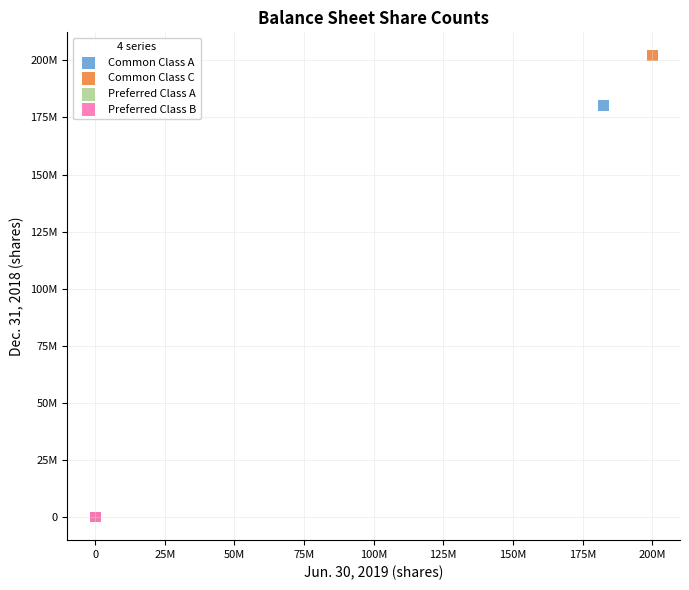

Which series reaches the maximum Y coordinate?

Common Class C